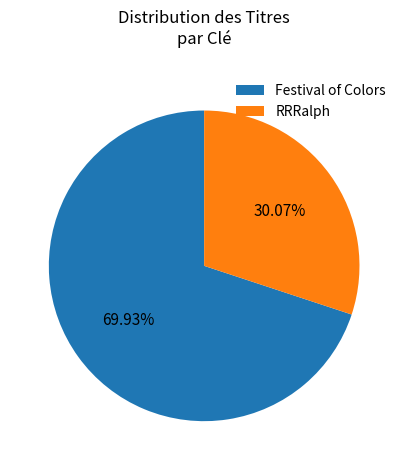

Is the sum of Festival of Colors and RRRalph greater than half?

Yes